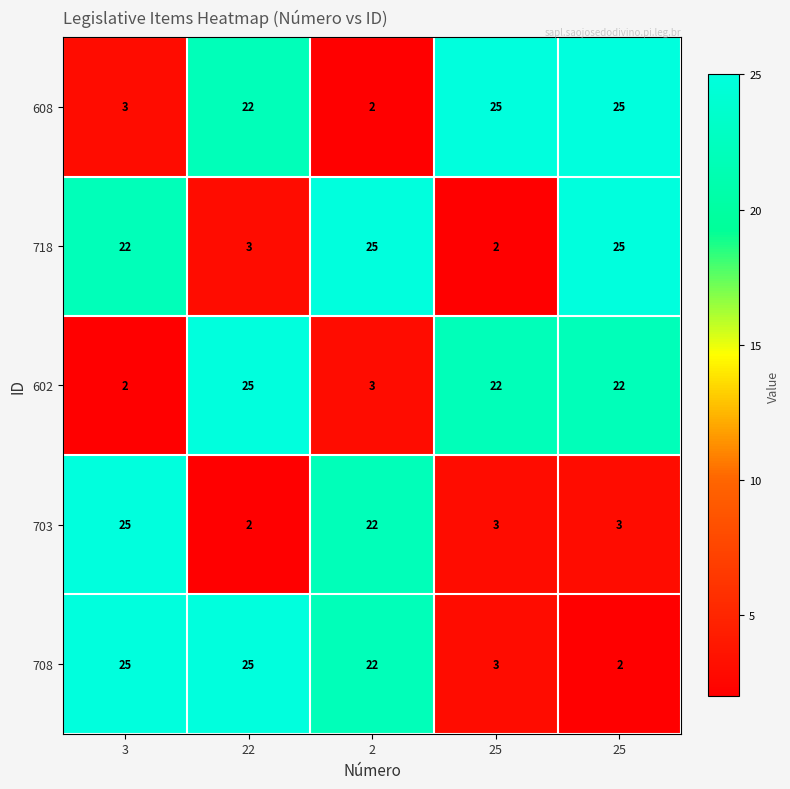

How many categories are shown in the chart?

5